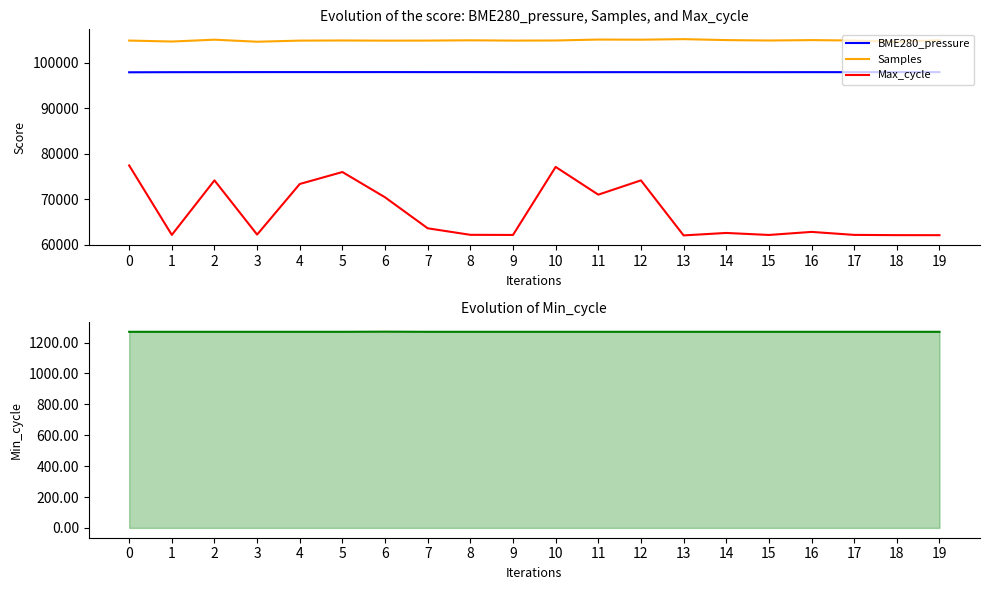

List the series in order of their peak value, highest first.

Samples, BME280_pressure, Max_cycle, Min_cycle